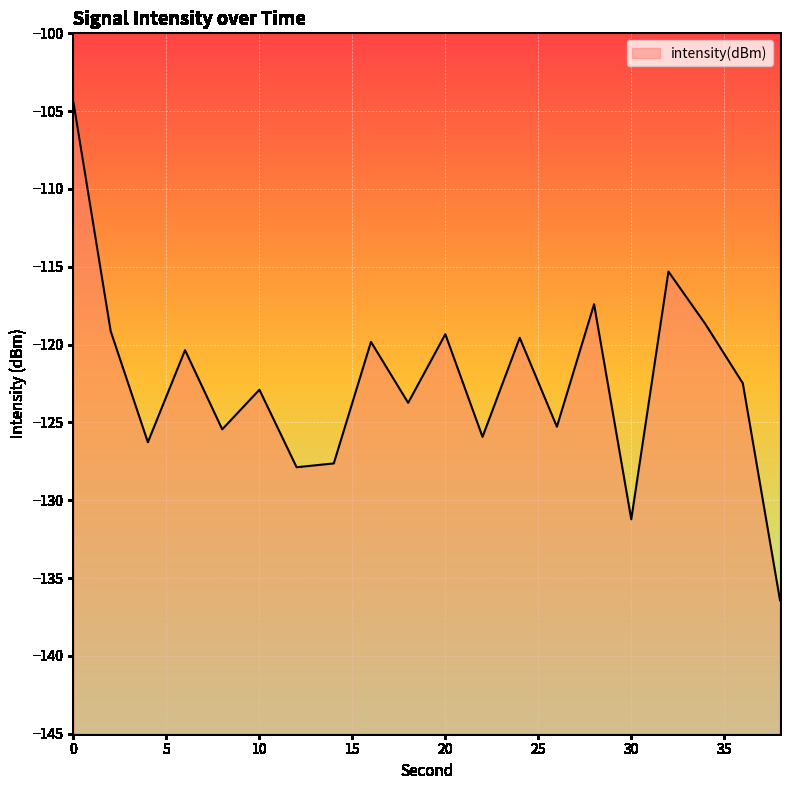

Reading right to left, transcribe all the data shown in this chart.

38=-136.4	36=-122.5	34=-118.7	32=-115.3	30=-131.2	28=-117.4	26=-125.3	24=-119.6	22=-125.9	20=-119.3	18=-123.7	16=-119.8	14=-127.6	12=-127.9	10=-122.9	8=-125.4	6=-120.4	4=-126.3	2=-119.1	0=-104.5